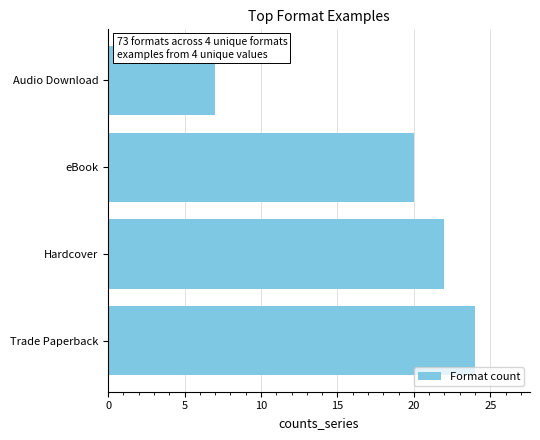

Approximately how many times larger is the value at Trade Paperback compared to eBook?

1.2